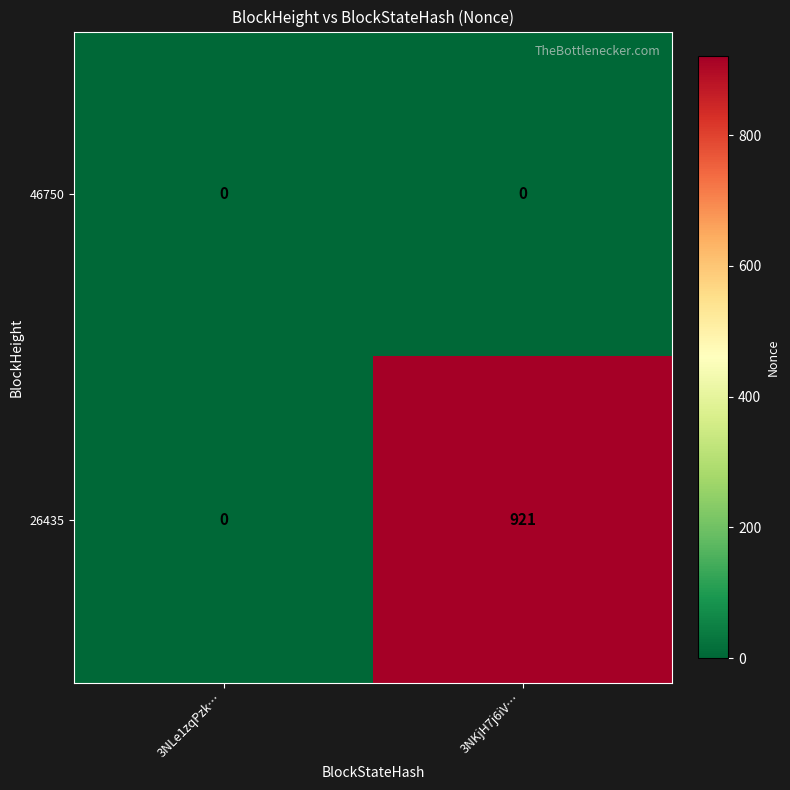

Rank the series by their average value, from highest to lowest.

26435, 46750